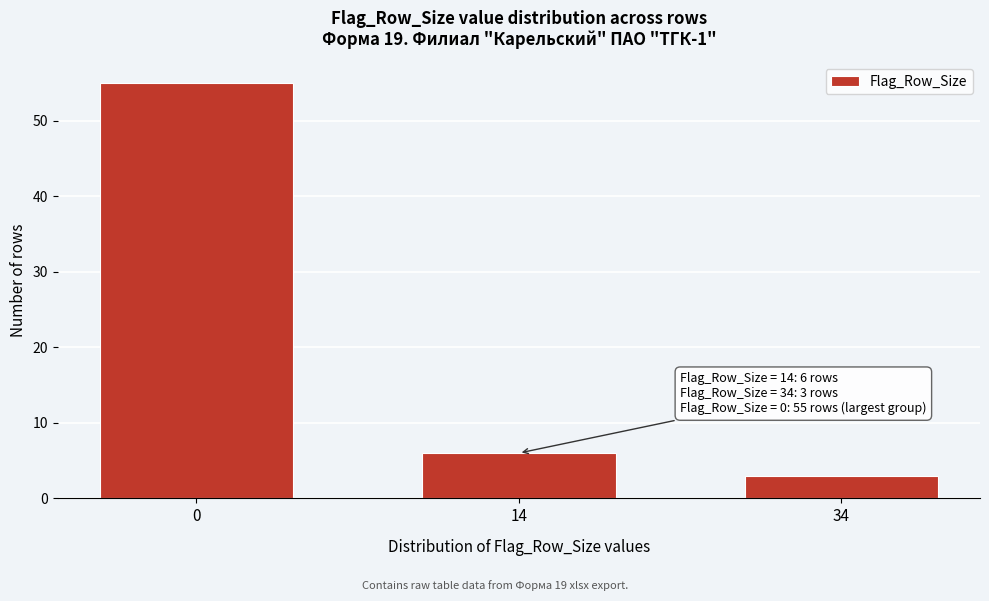

Reading left to right, extract all data points from this chart.

0=55	14=6	34=3